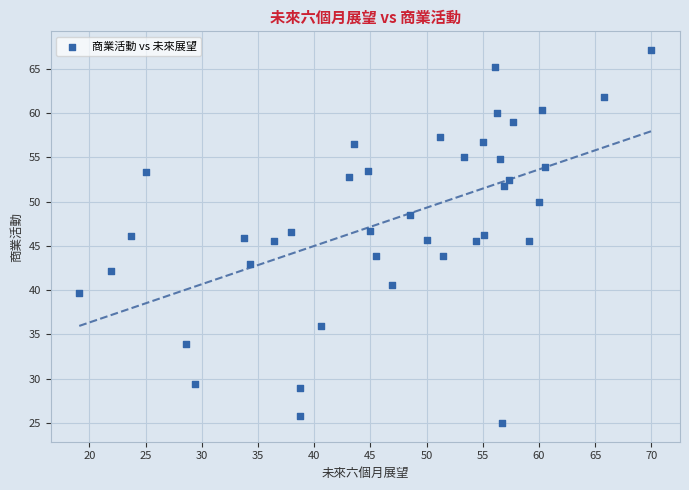

What is the range of X values (max minus min)?

50.9